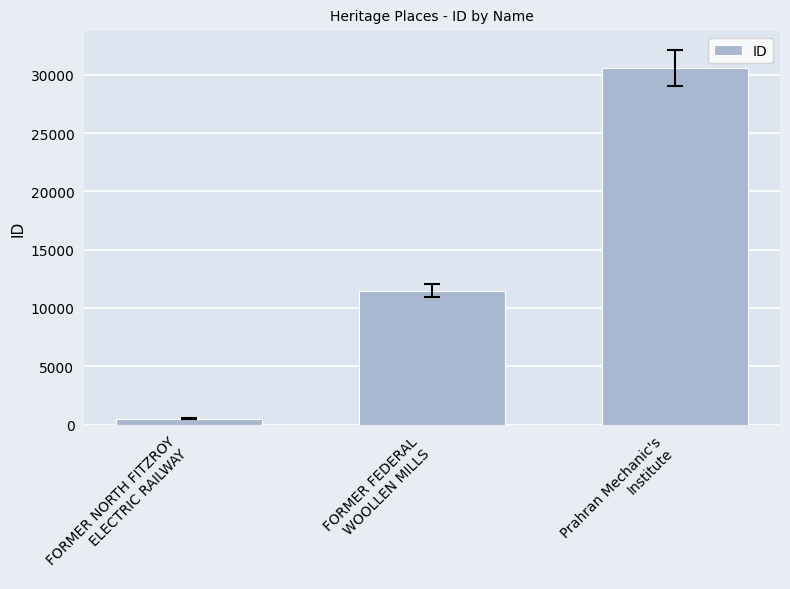

What is the sum of all values?

42590